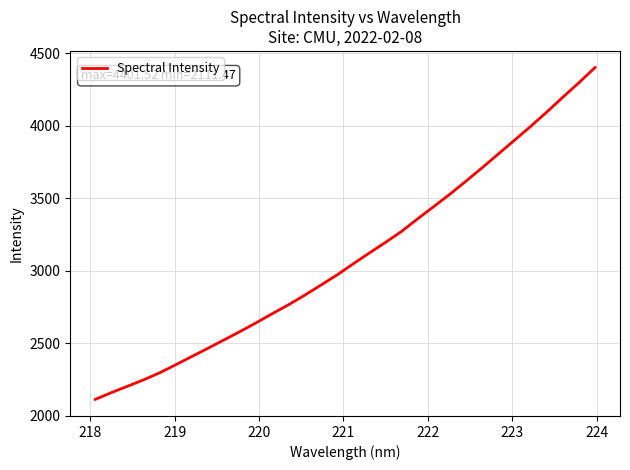

What is the difference between the maximum and minimum values?

2290.1